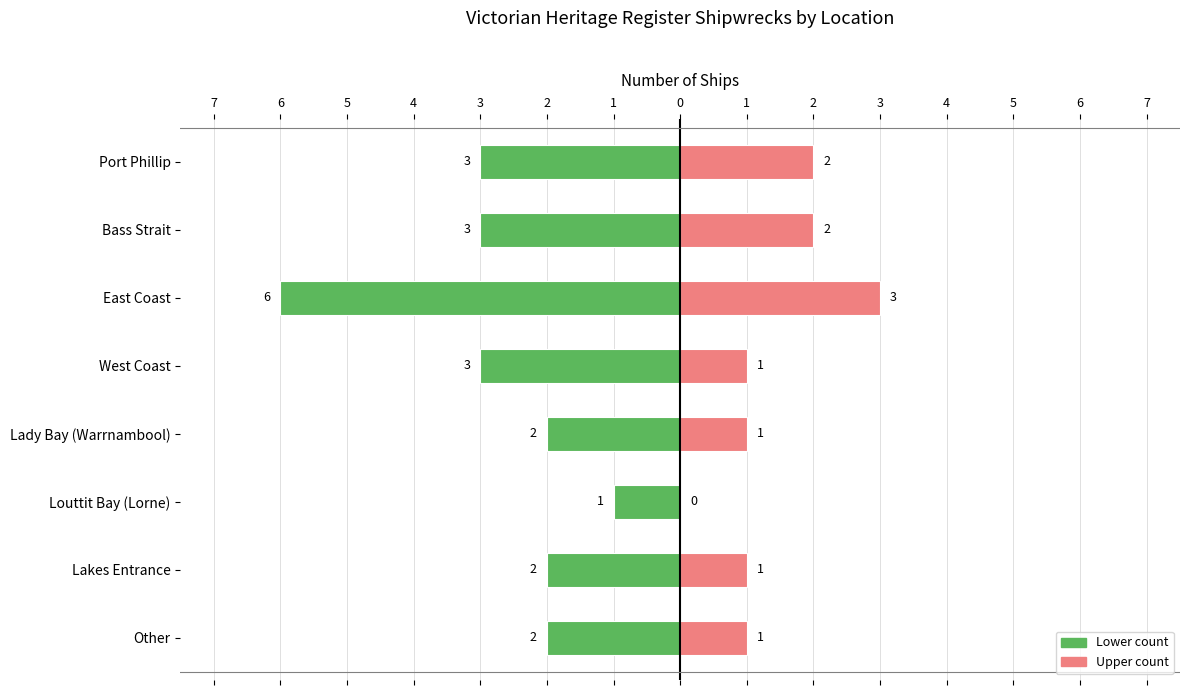

What is the value of the Count (lower) bar at the 4th from the left?

3